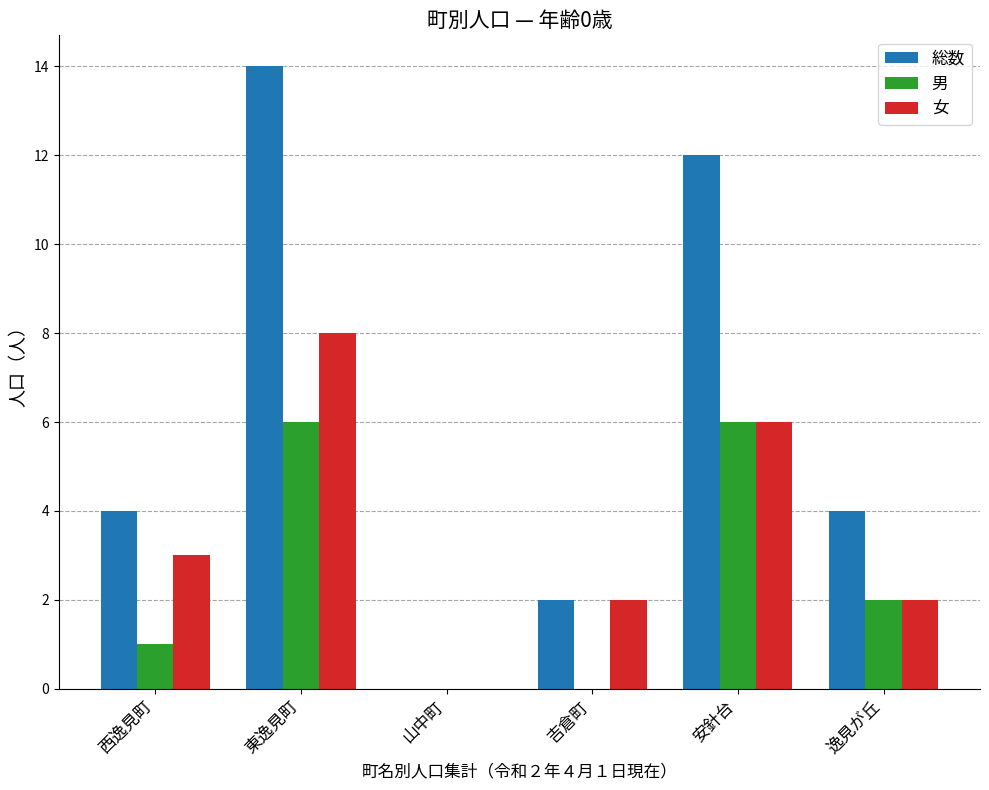

Is the value of 総数 at 西逸見町 greater than the value of 男 at 逸見が丘?

Yes